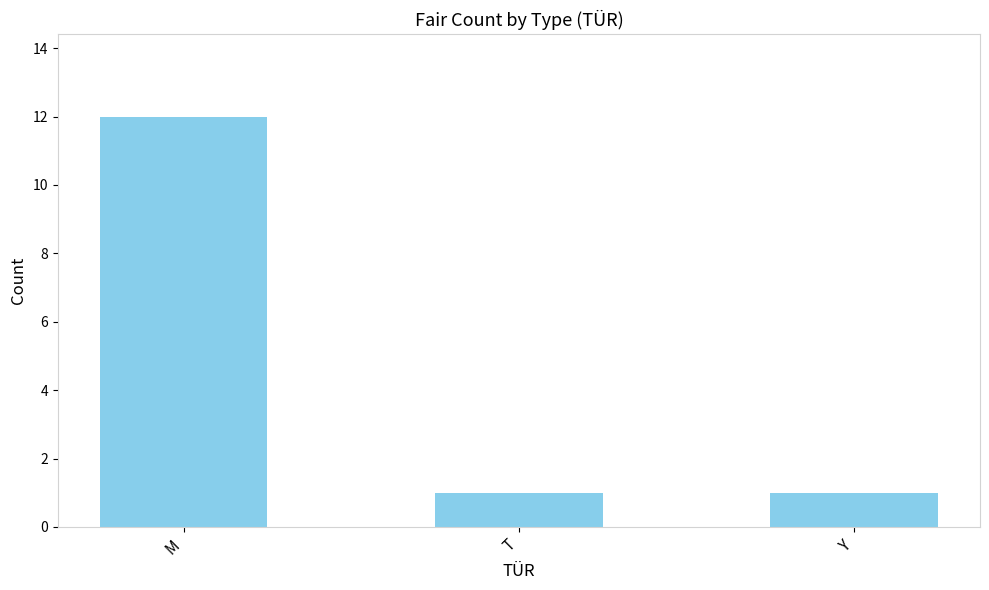

Reading right to left, extract all data points from this chart.

Y=1	T=1	M=12